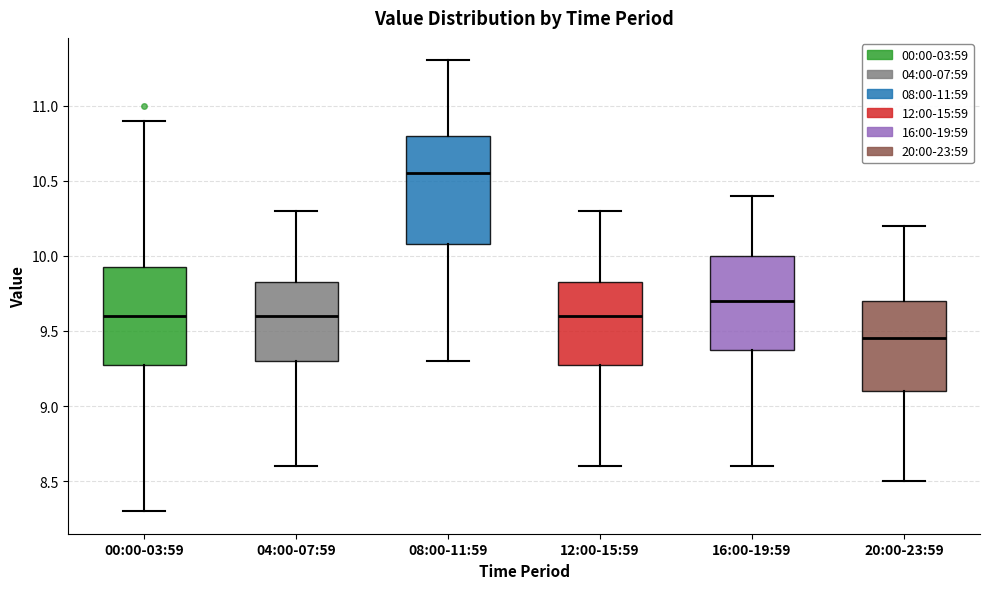

Comparing the boxes themselves (not the whiskers), which one is the tallest?

08:00-11:59